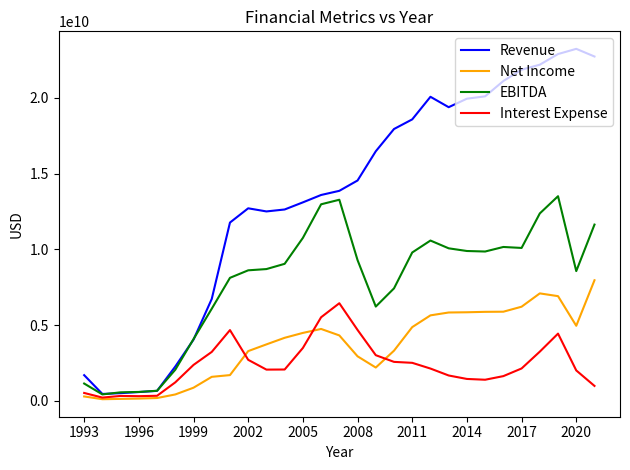

Which series has the widest spread of values?

Revenue